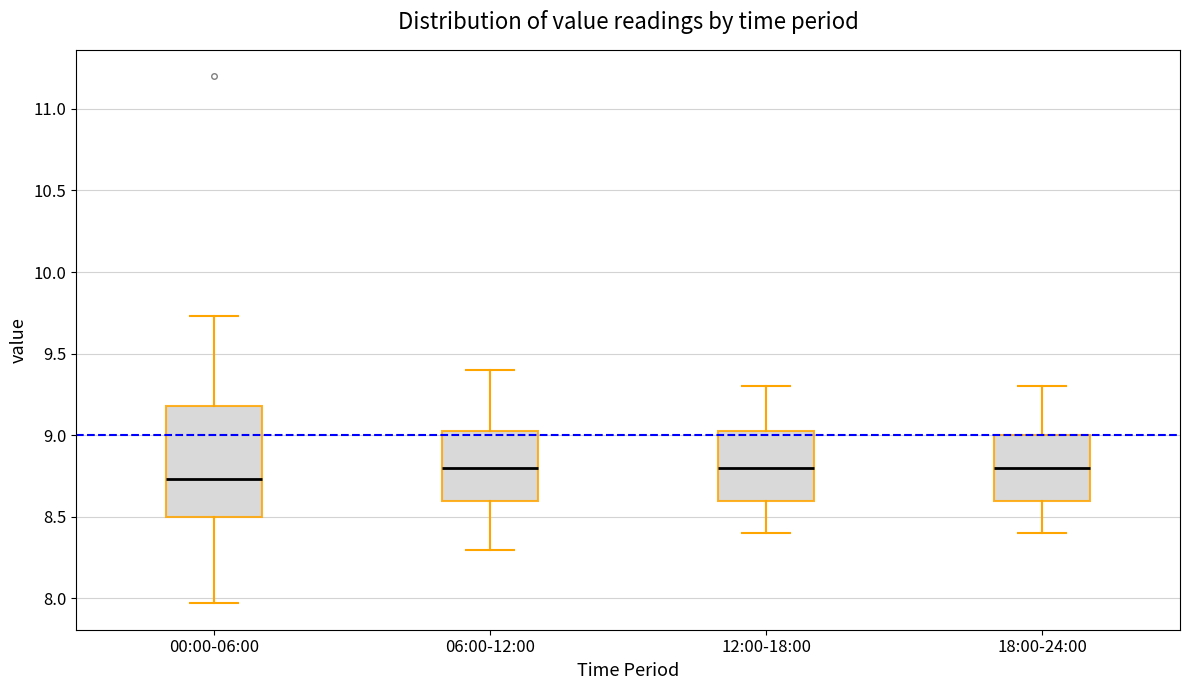

Comparing the boxes themselves (not the whiskers), which one is the tallest?

00:00-06:00